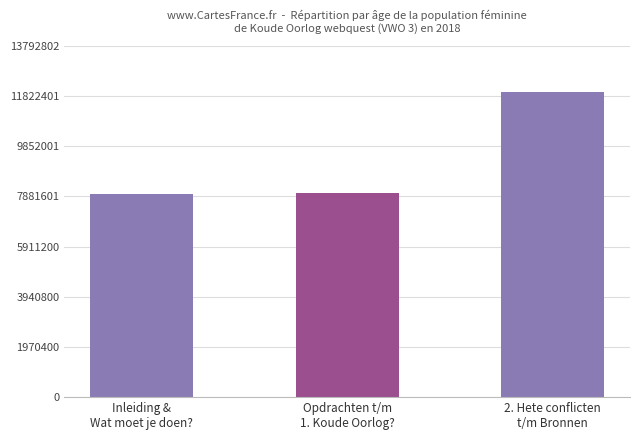

What is the label of the 1st bar from the left?

Inleiding &
Wat moet je doen?